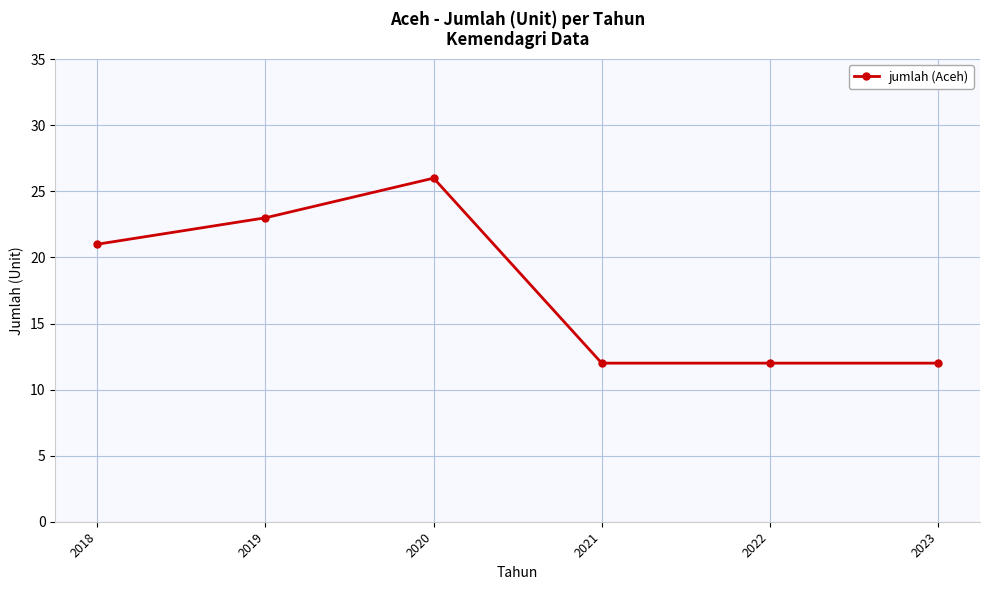

What is the value of the 4th point from the left?

12